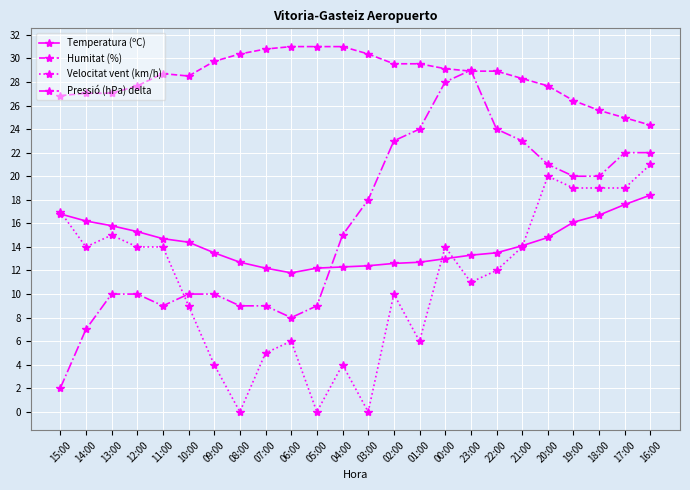

What is the spread (max minus min) of values at 00:00?

16.1